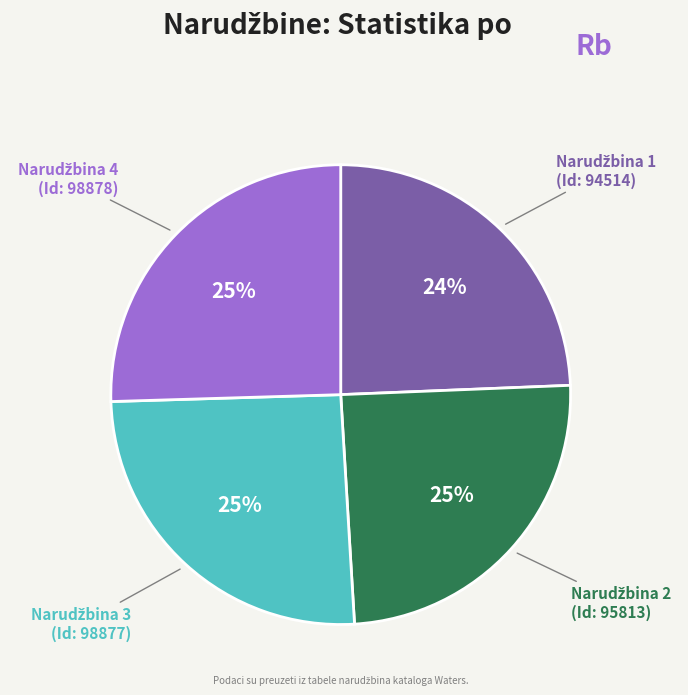

Is there a majority slice in this chart?

No